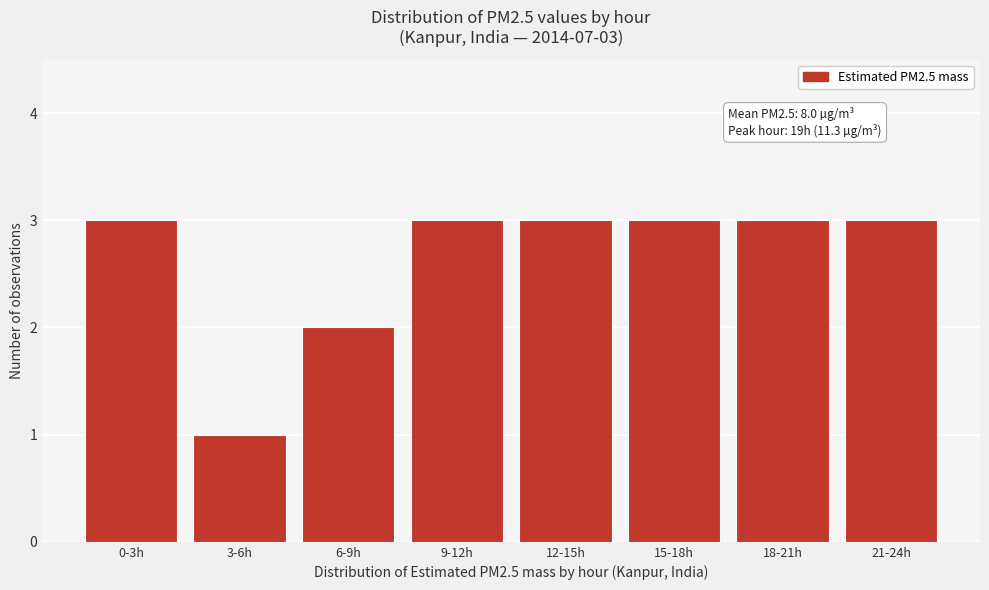

Reading left to right, list all the values displayed in this chart.

0-3h=3	3-6h=1	6-9h=2	9-12h=3	12-15h=3	15-18h=3	18-21h=3	21-24h=3